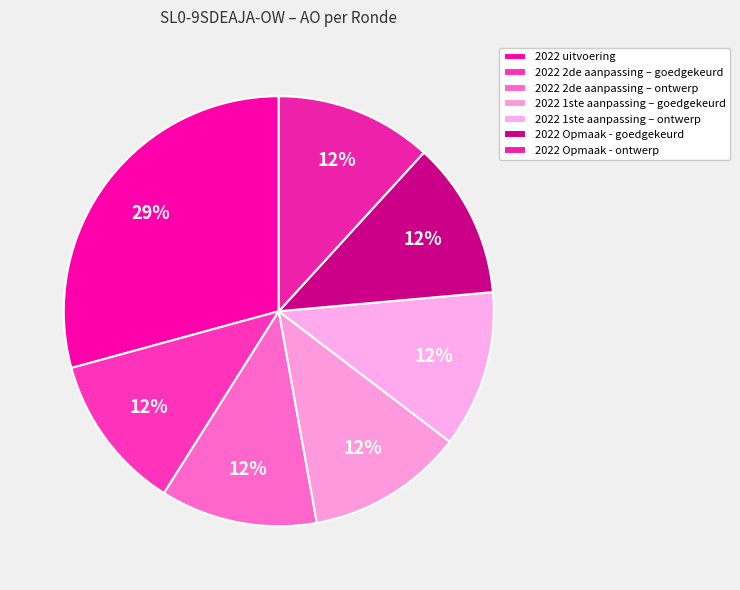

What percentage do 2022 Opmaak - goedgekeurd and 2022 Opmaak - ontwerp together represent?

23.6%